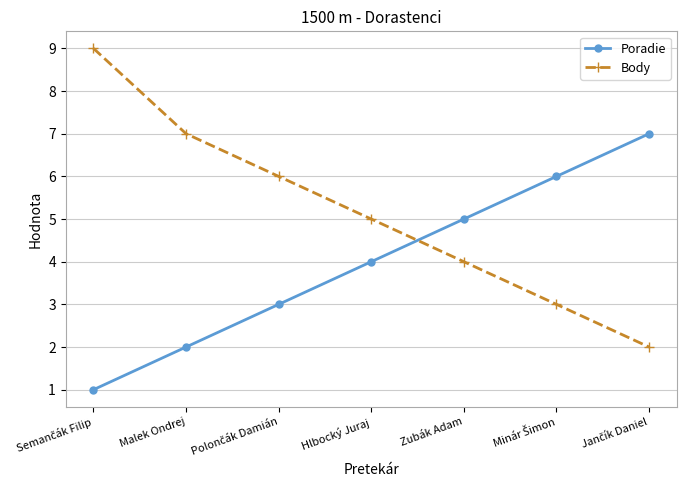

How many lines are shown in the chart?

2